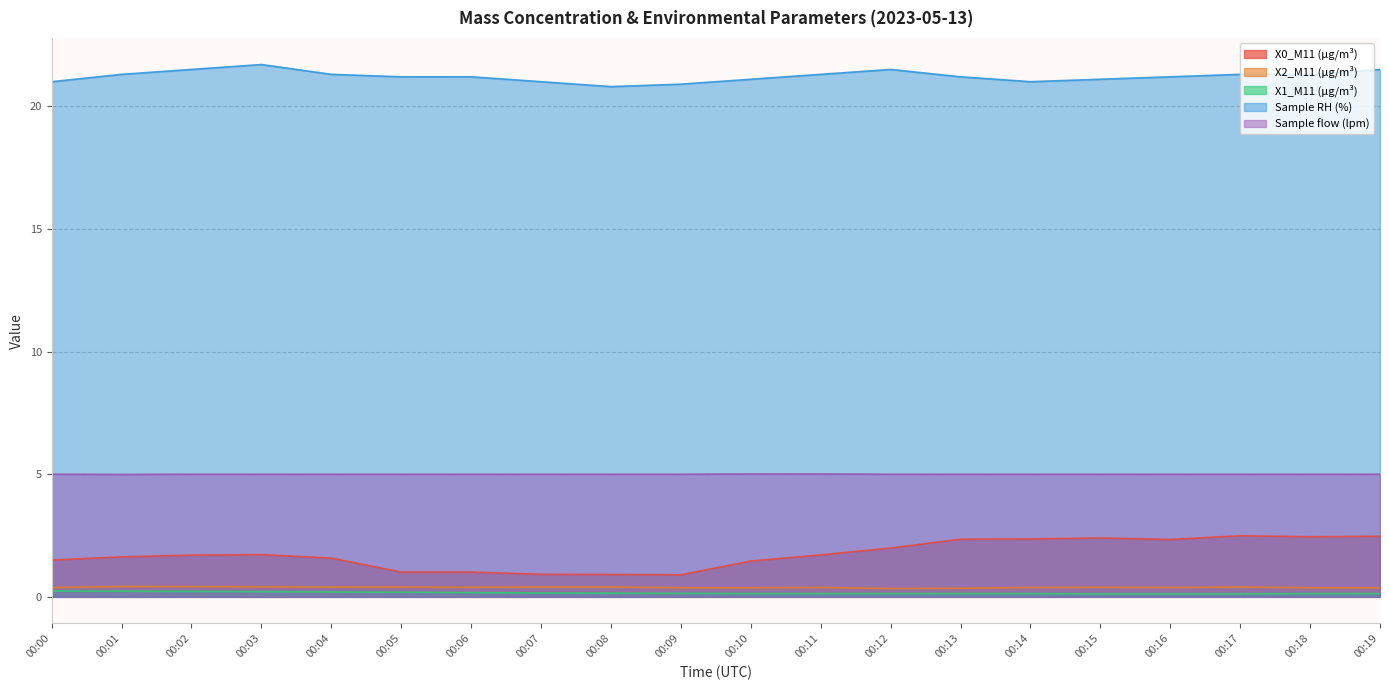

Where is the first local maximum for Sample RH (%)?

00:03